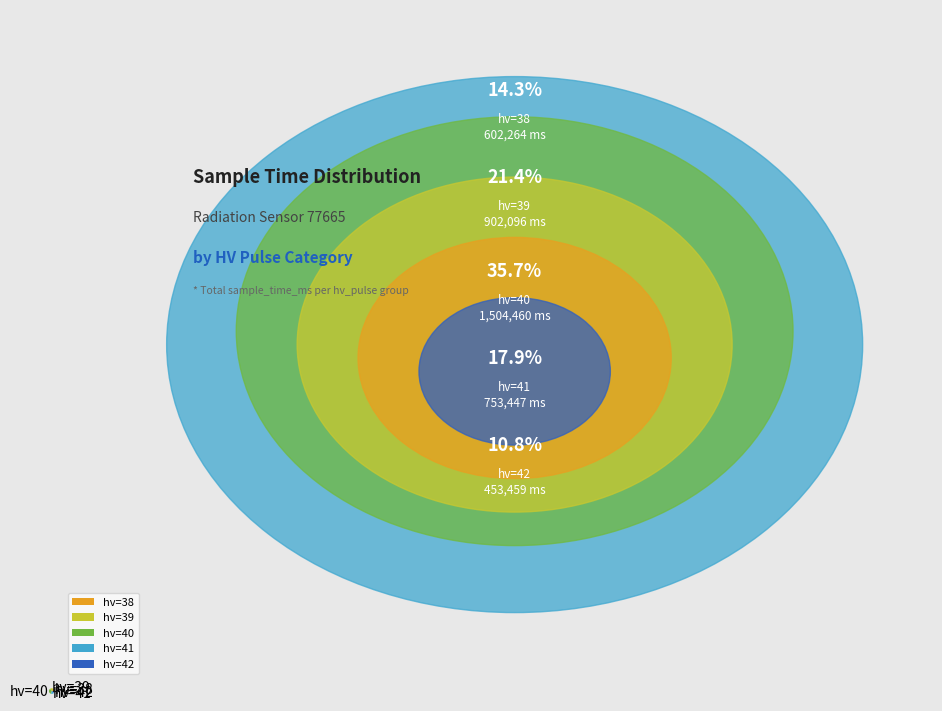

Count the number of slices in the pie.

5